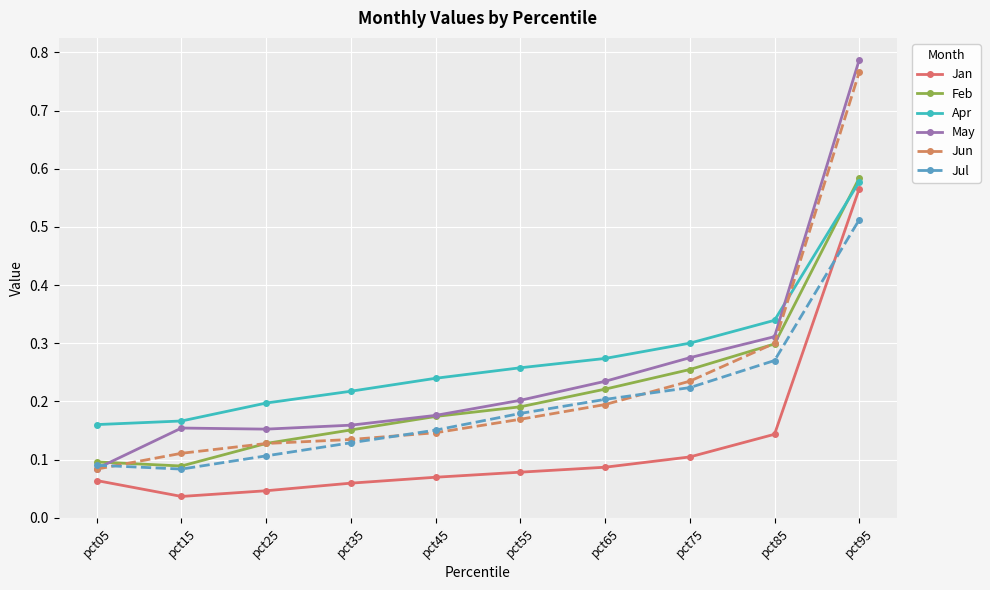

True or false: Jul and Apr intersect in this chart.

False